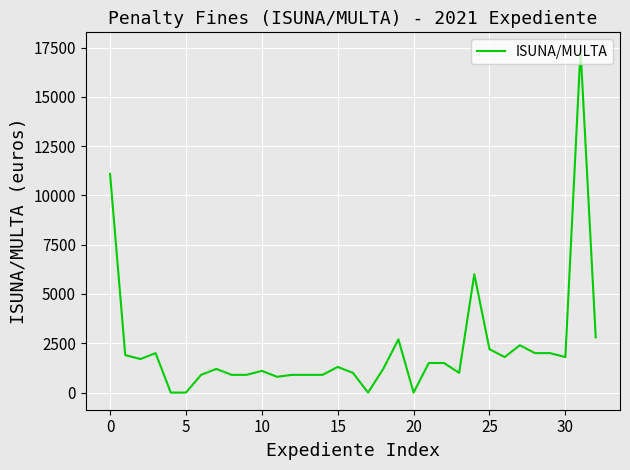

Is this an area chart (filled region under the line)?

No